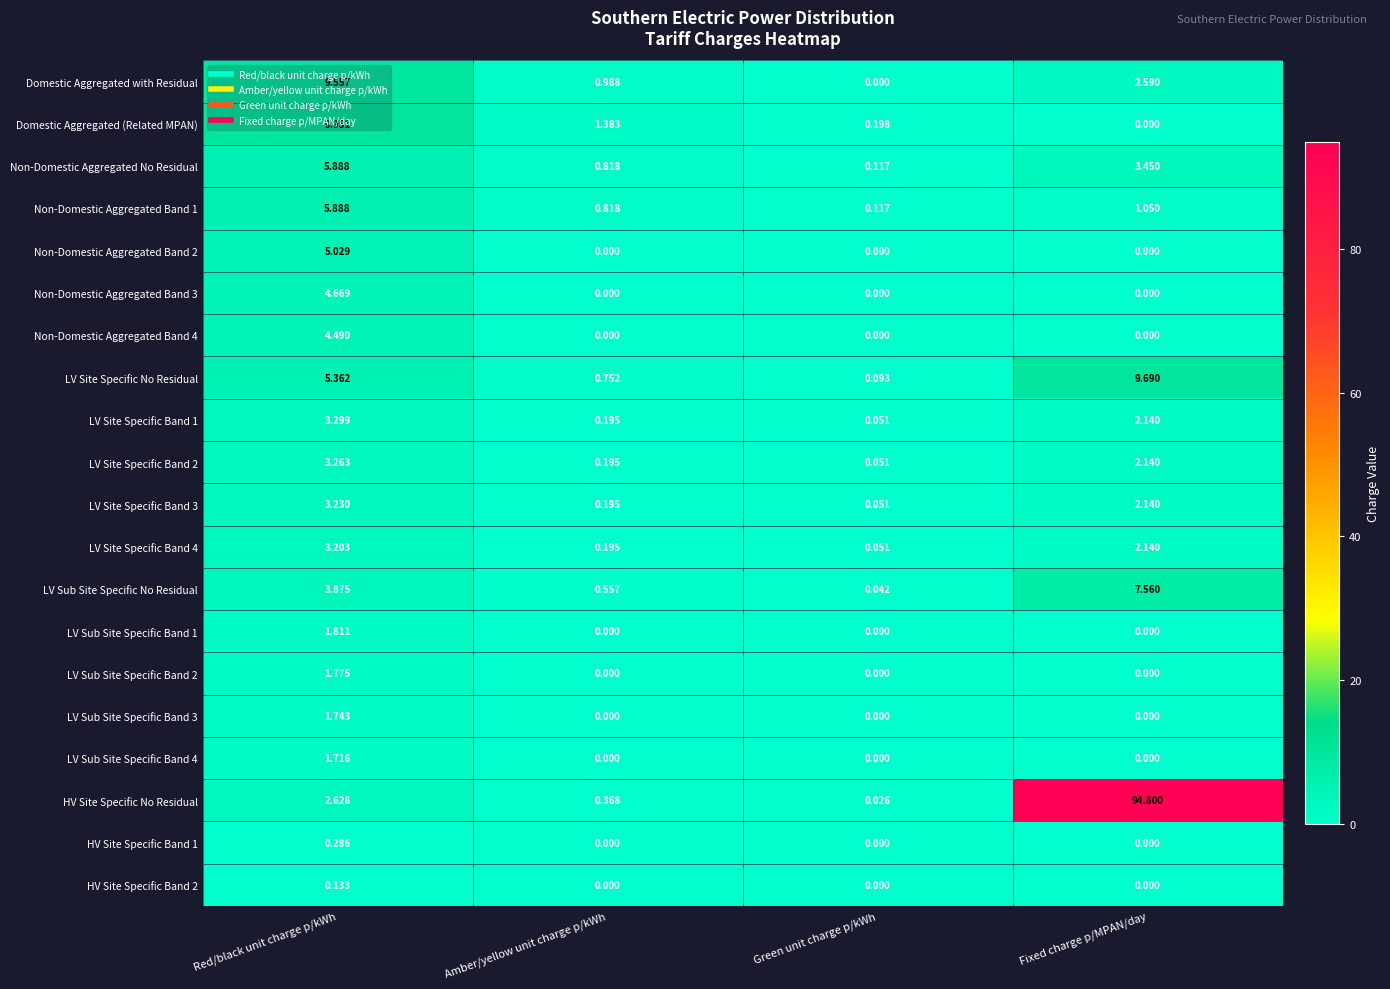

List the labels in order of Domestic Aggregated (Related MPAN) value, smallest first.

Fixed charge p/MPAN/day, Green unit charge p/kWh, Amber/yellow unit charge p/kWh, Red/black unit charge p/kWh